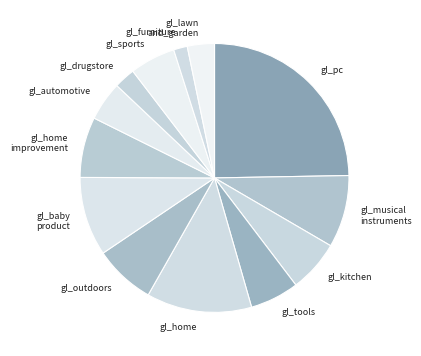

How many slices are in this pie chart?

13